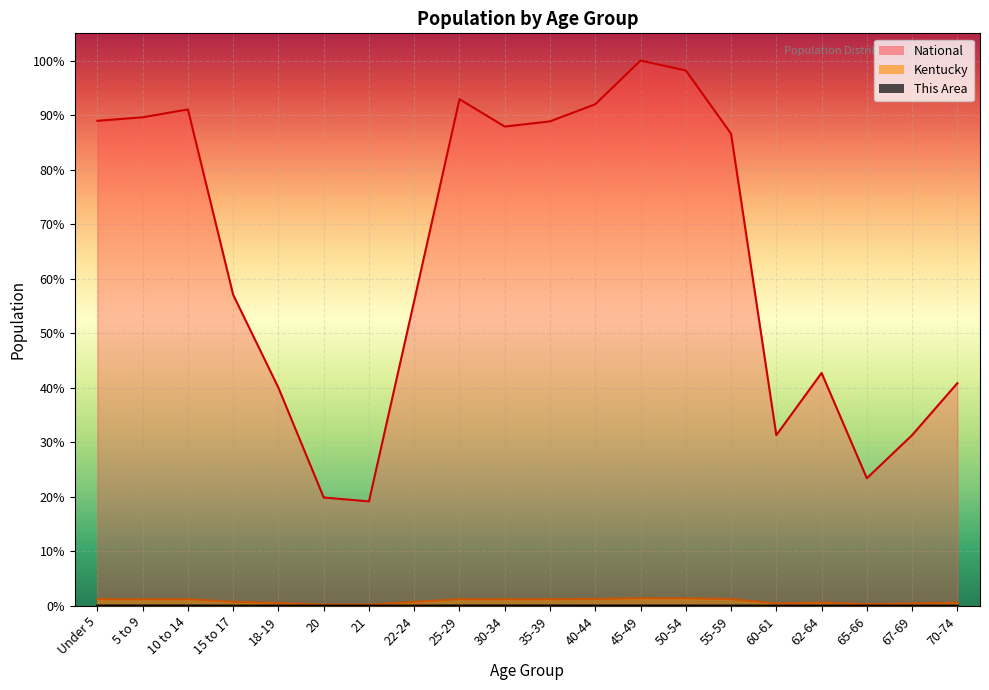

How many data points in Kentucky are above 1?

10